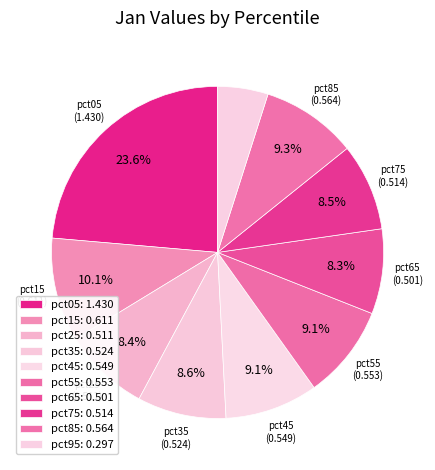

Which slice is the largest?

pct05